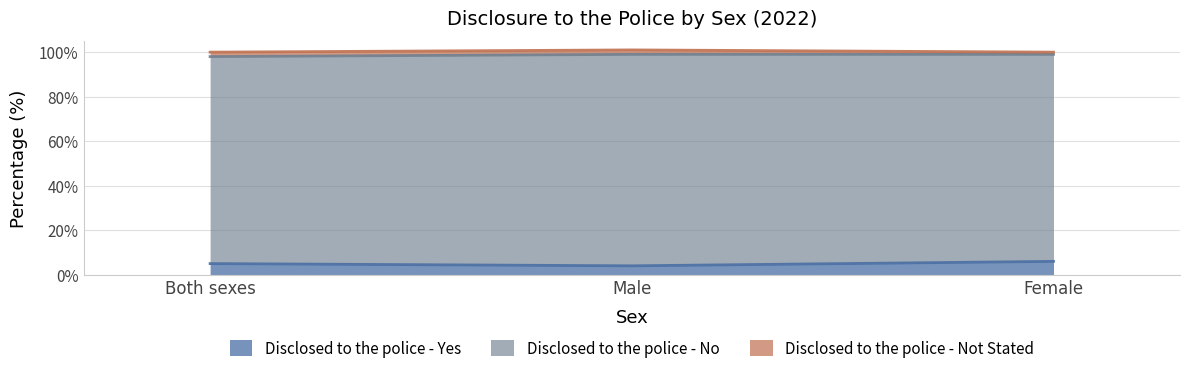

Is it true that Disclosed to the police - Yes equals 4 at Male?

True